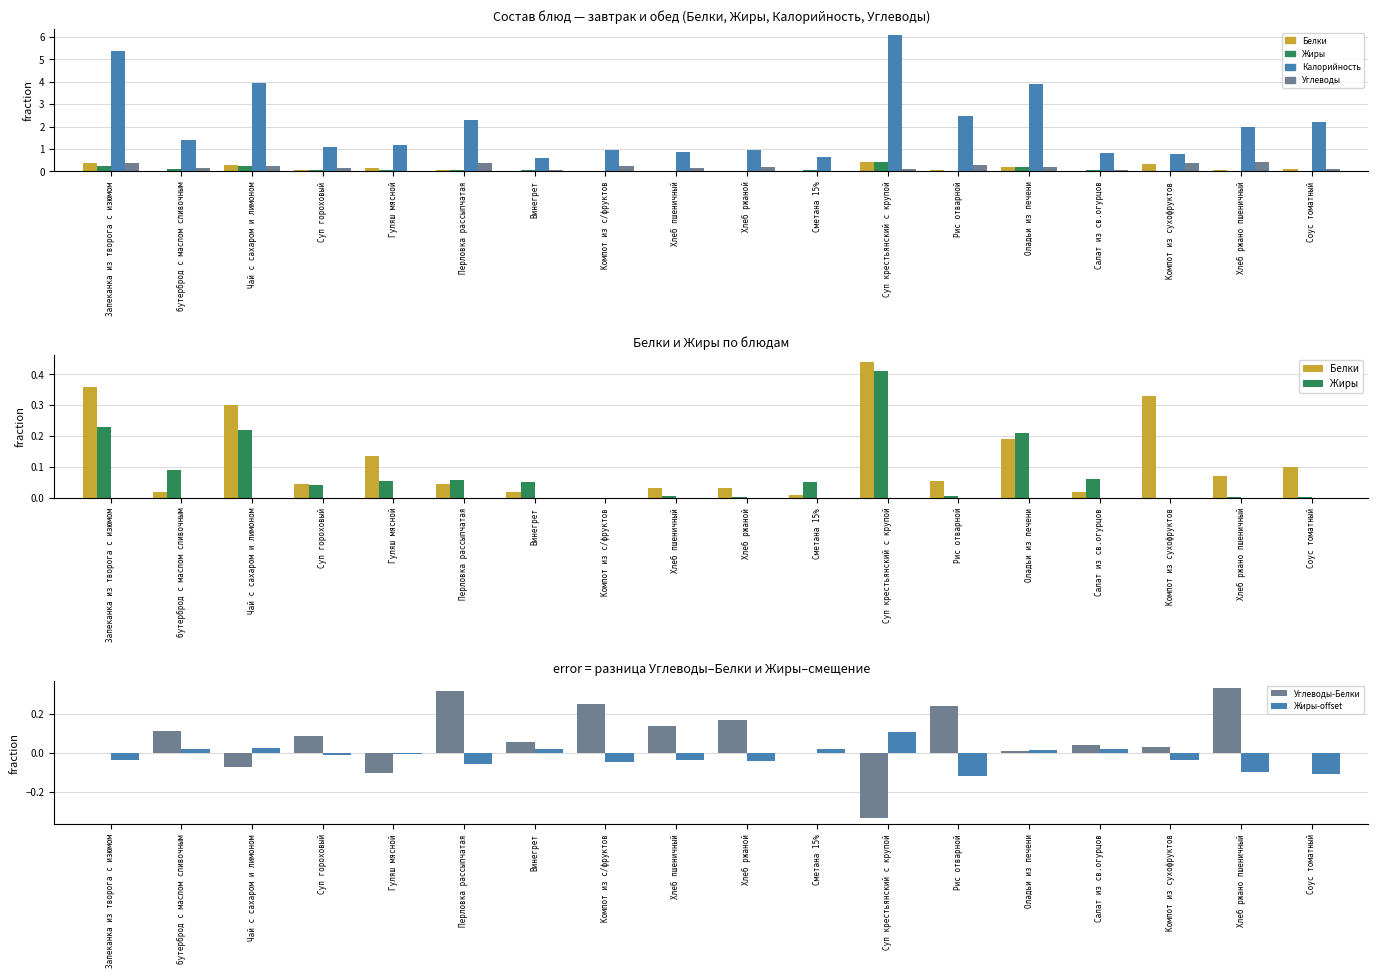

What is the label of the 17th bar from the left?

Хлеб ржано пшеничный